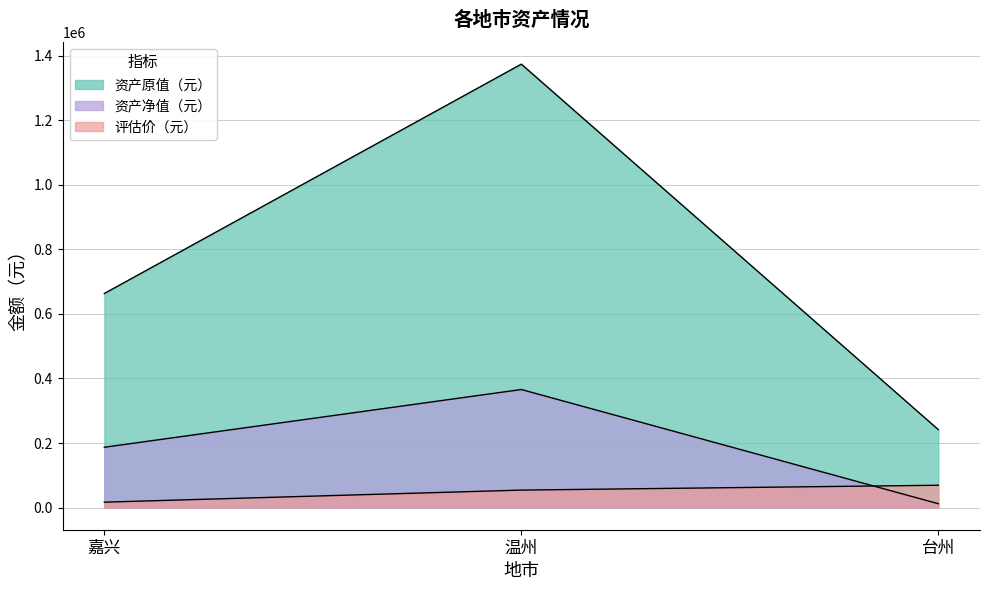

What is the difference between the maximum and minimum values in the 资产原值（元） series?

1132549.6